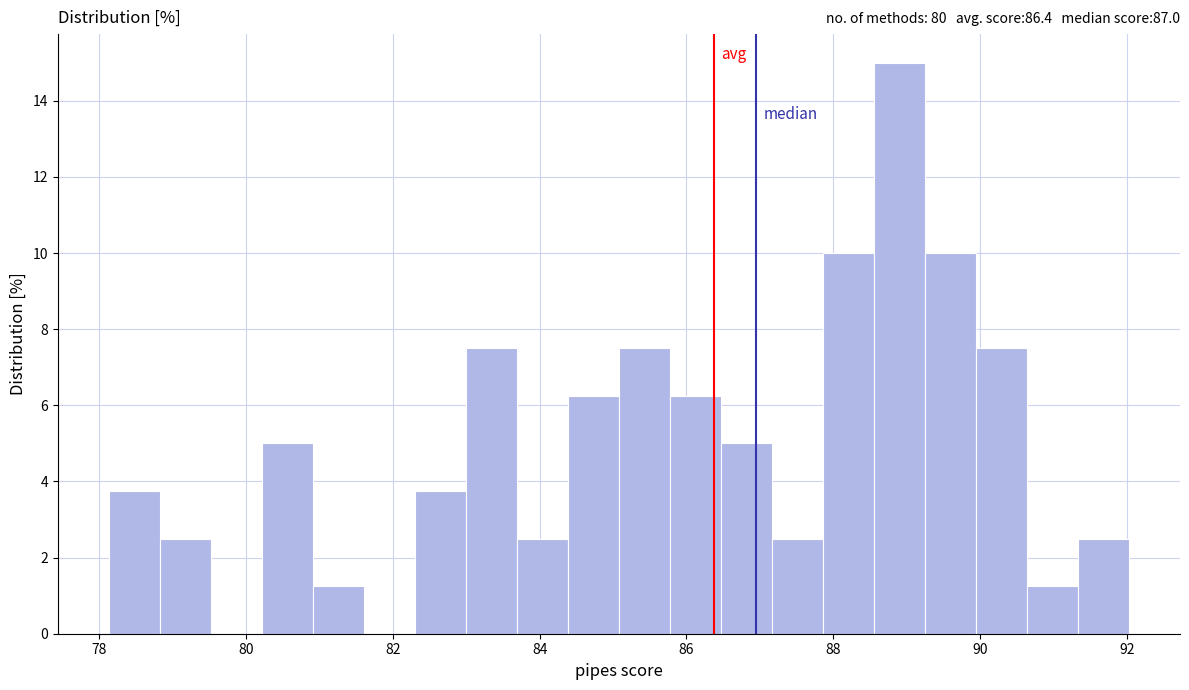

Read against the x-axis, roughly where is the centre of the tallest bar?

89.0